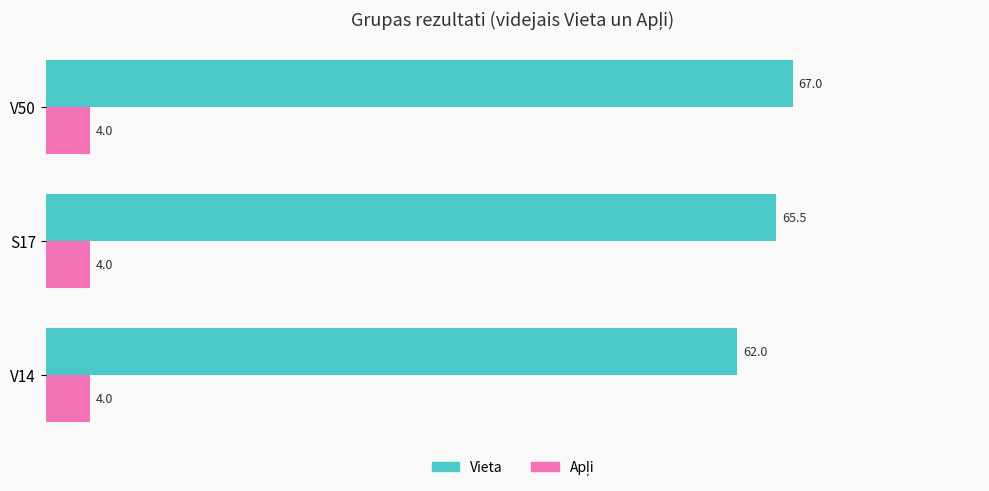

What is the maximum value for Vieta?

67.0